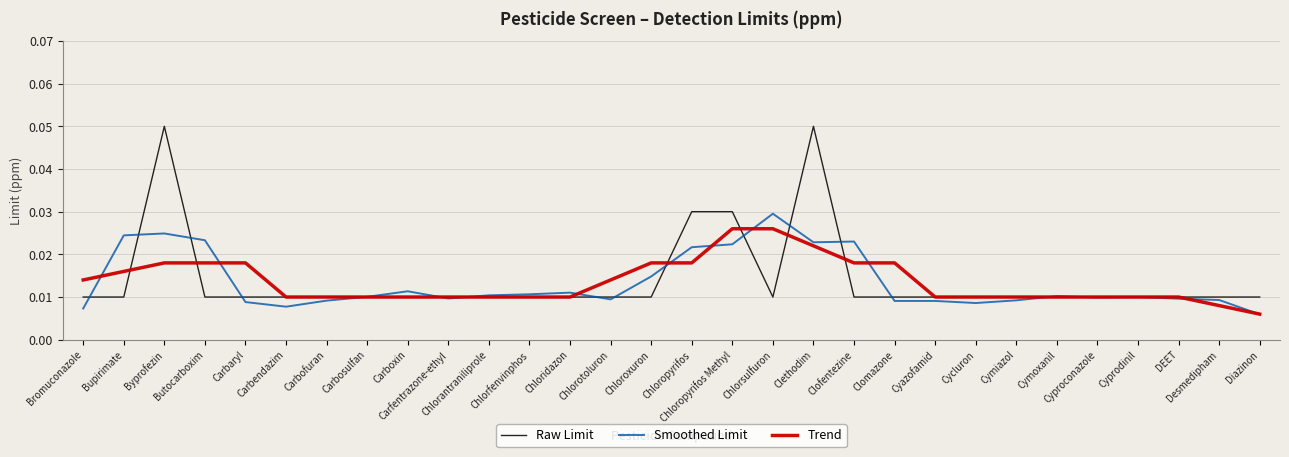

Between which two adjacent categories do Trend and Smoothed Limit first intersect?

Bromuconazole and Bupirimate